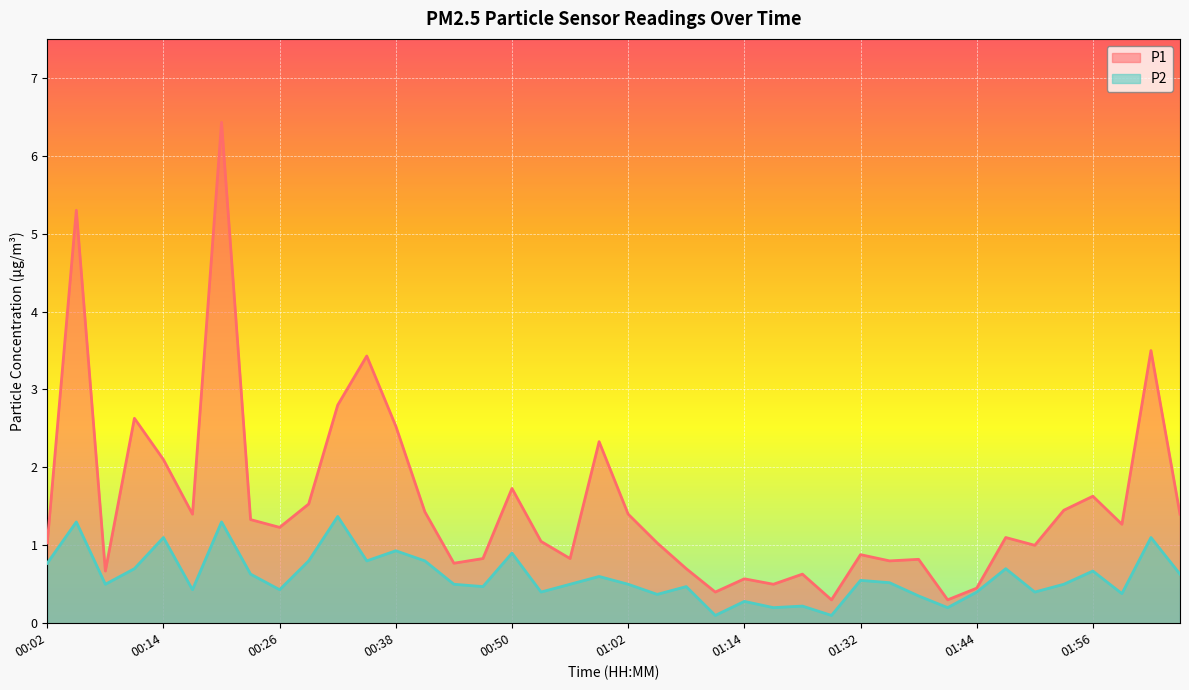

At which label is P2 closest to 0?

01:11